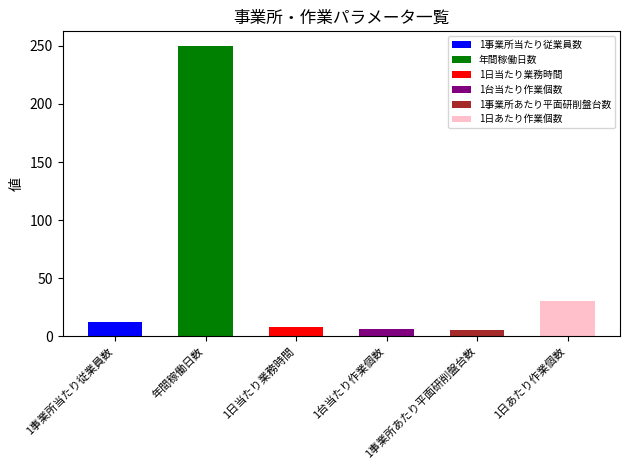

Where is the data nearest to the value 127?

1日あたり作業個数